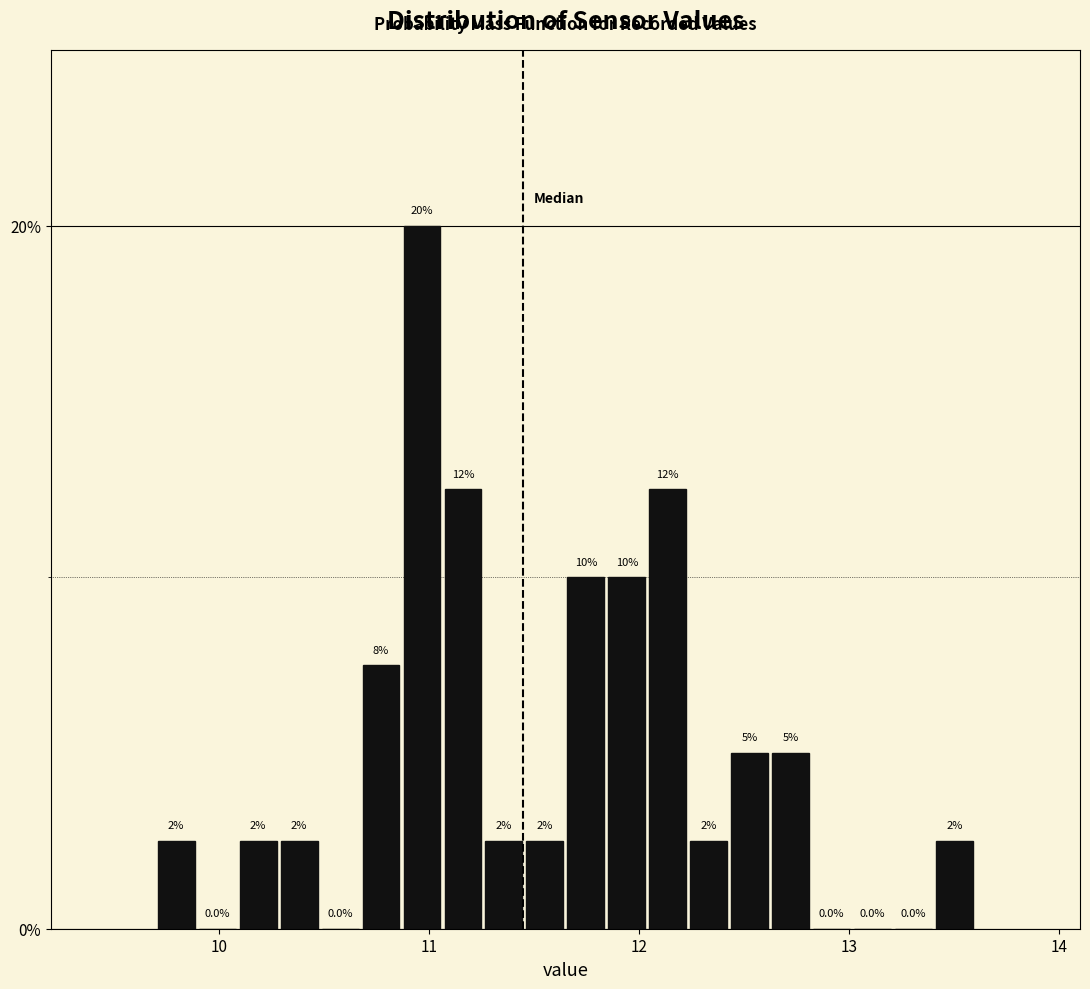

Read against the x-axis, roughly where is the centre of the tallest bar?

11.0